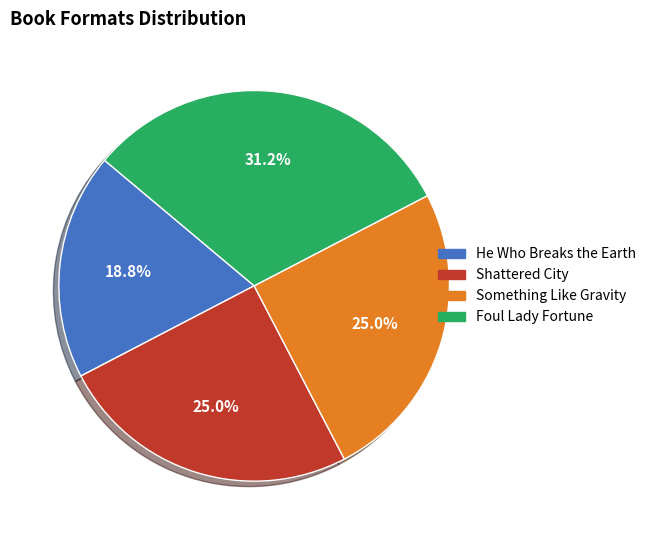

Between He Who Breaks the Earth and Something Like Gravity, which is larger?

Something Like Gravity